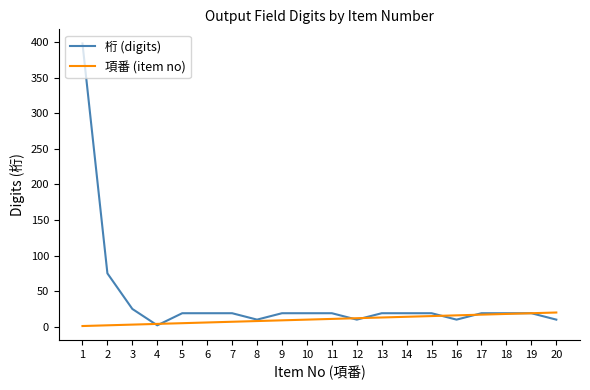

Rank the series by their maximum value, from highest to lowest.

桁 (digits), 項番 (item no)